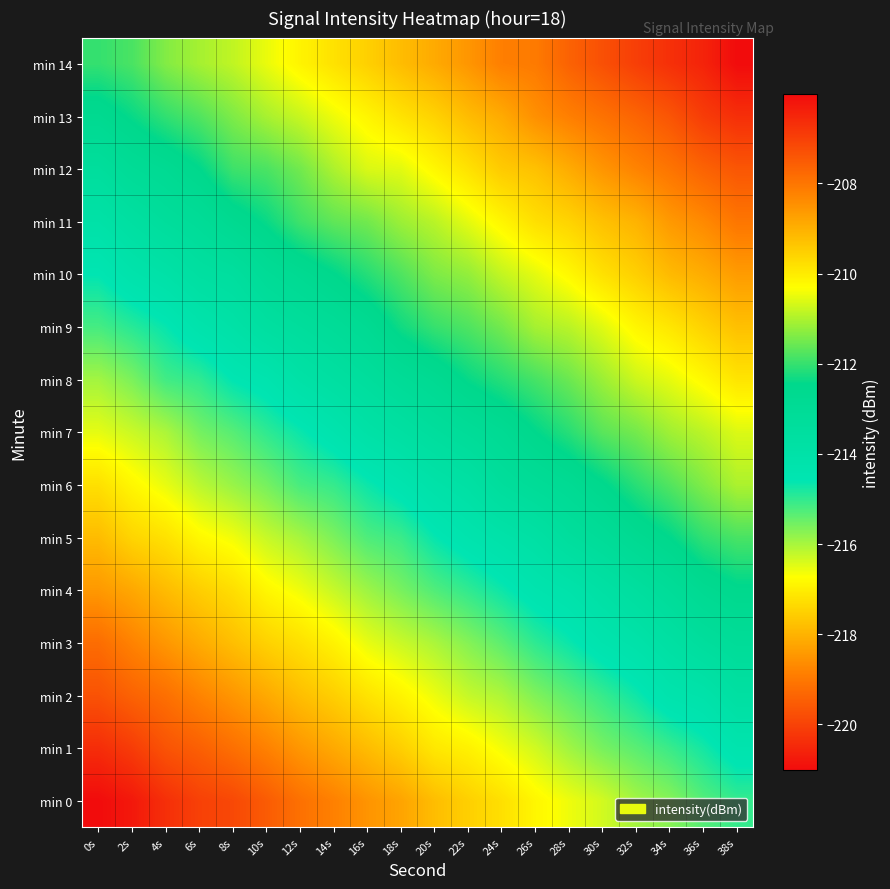

Rank the series by their maximum value, from lowest to highest.

min 0, min 1, min 2, min 3, min 4, min 5, min 6, min 7, min 8, min 9, min 10, min 11, min 12, min 13, min 14